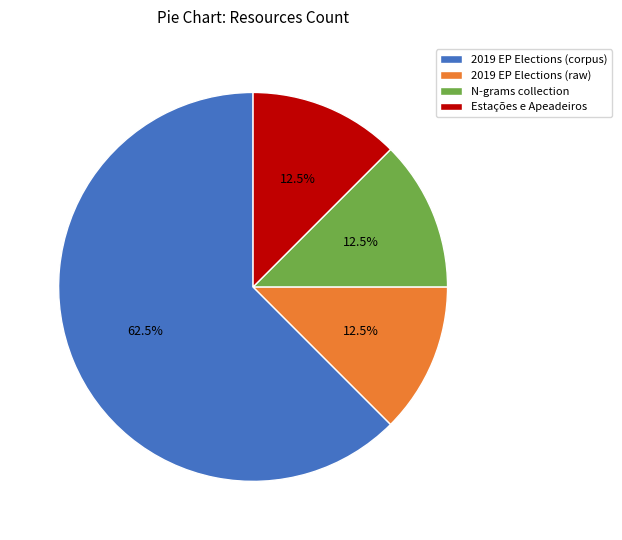

How many segments does this pie chart have?

4